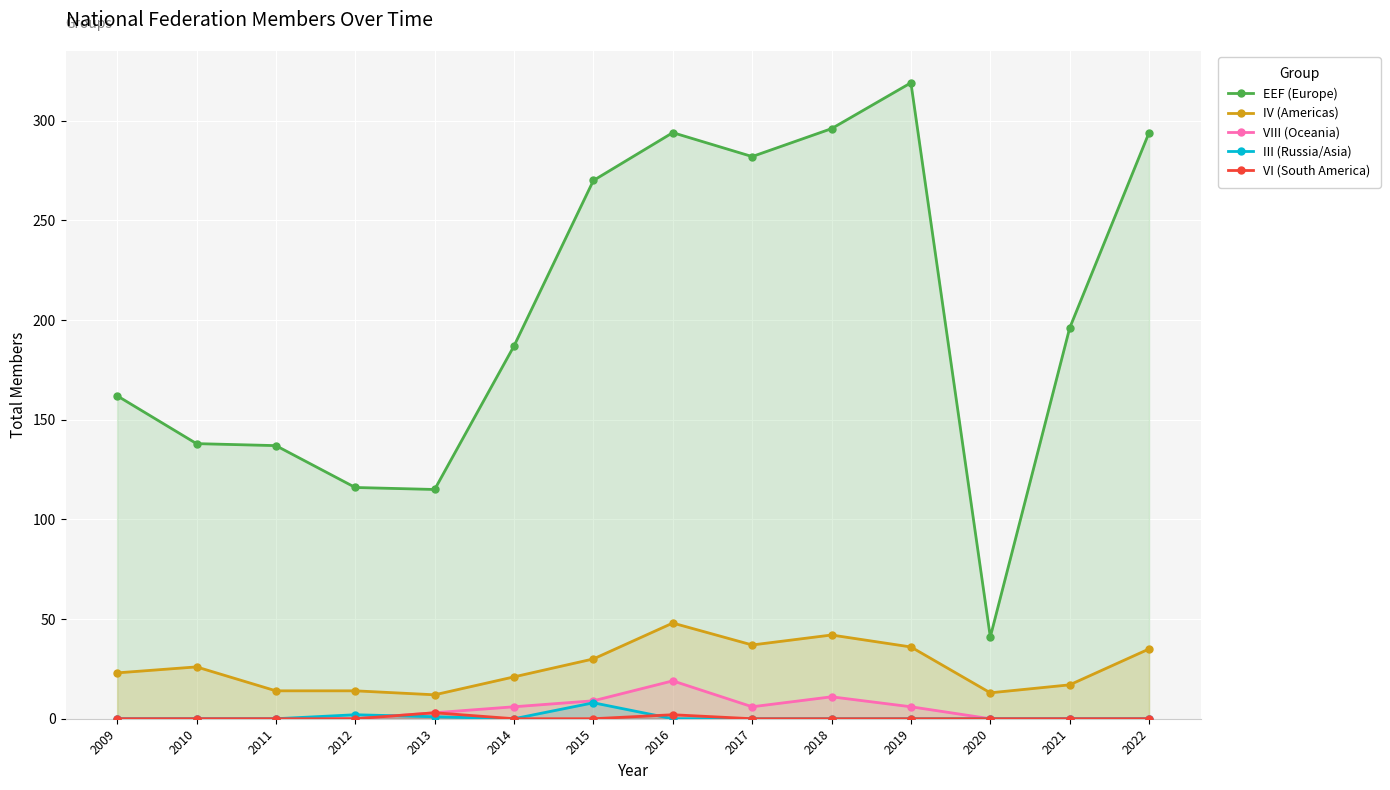

Reading right to left, transcribe all the data shown in this chart.

EEF (Europe): 294	196	41	319	296	282	294	270	187	115	116	137	138	162
IV (Americas): 35	17	13	36	42	37	48	30	21	12	14	14	26	23
VIII (Oceania): 0	0	0	6	11	6	19	9	6	3	0	0	0	0
III (Russia/Asia): 0	0	0	0	0	0	0	8	0	1	2	0	0	0
VI (South America): 0	0	0	0	0	0	2	0	0	3	0	0	0	0